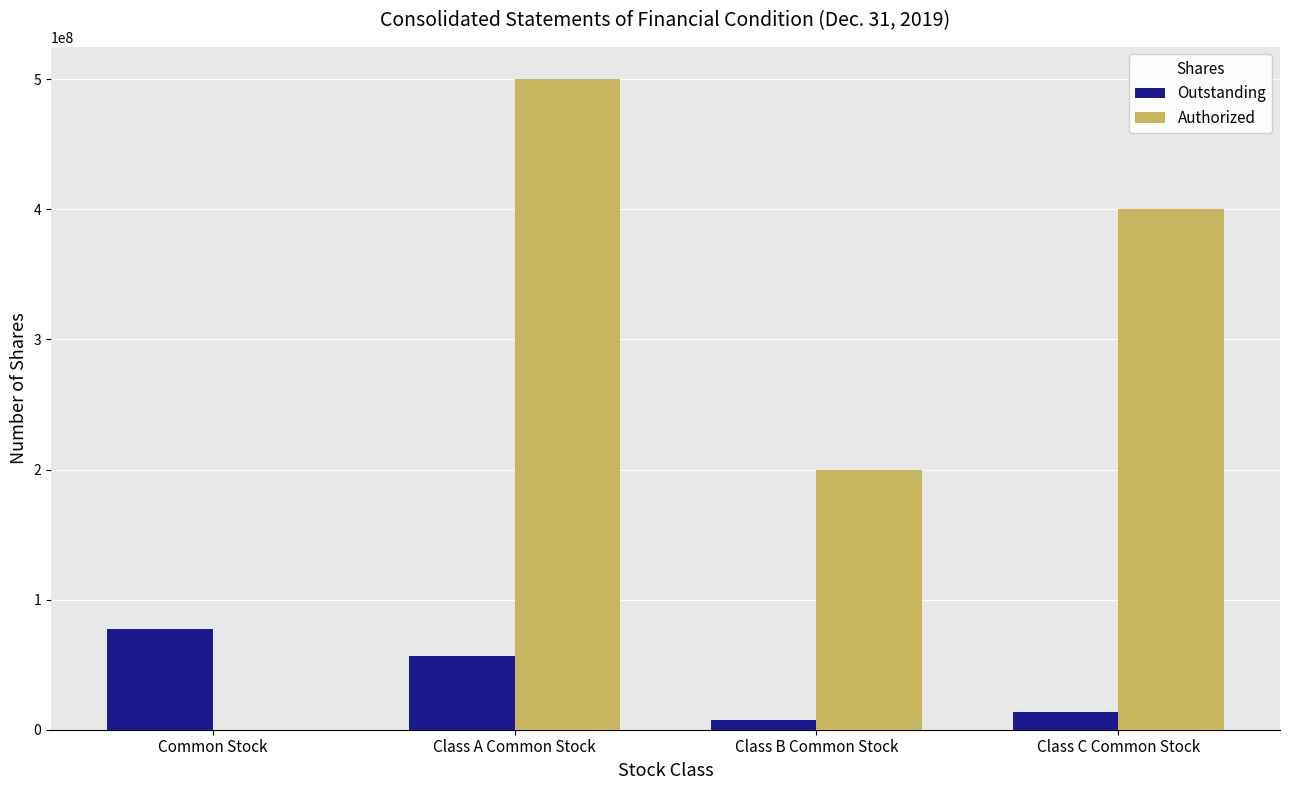

True or false: Outstanding has a value of 39714045 at Common Stock.

False